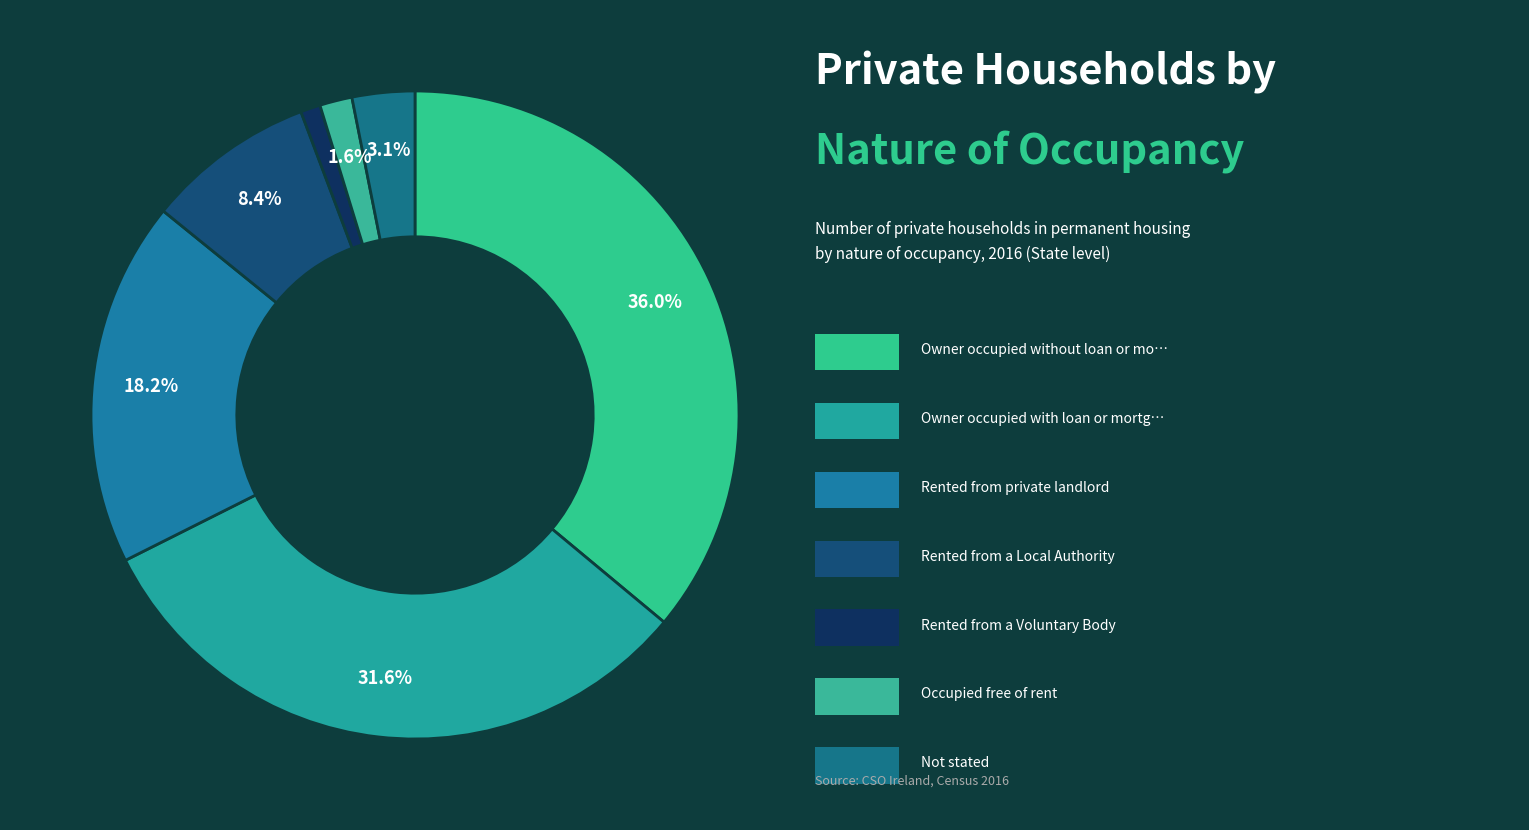

How many slices are in this pie chart?

7